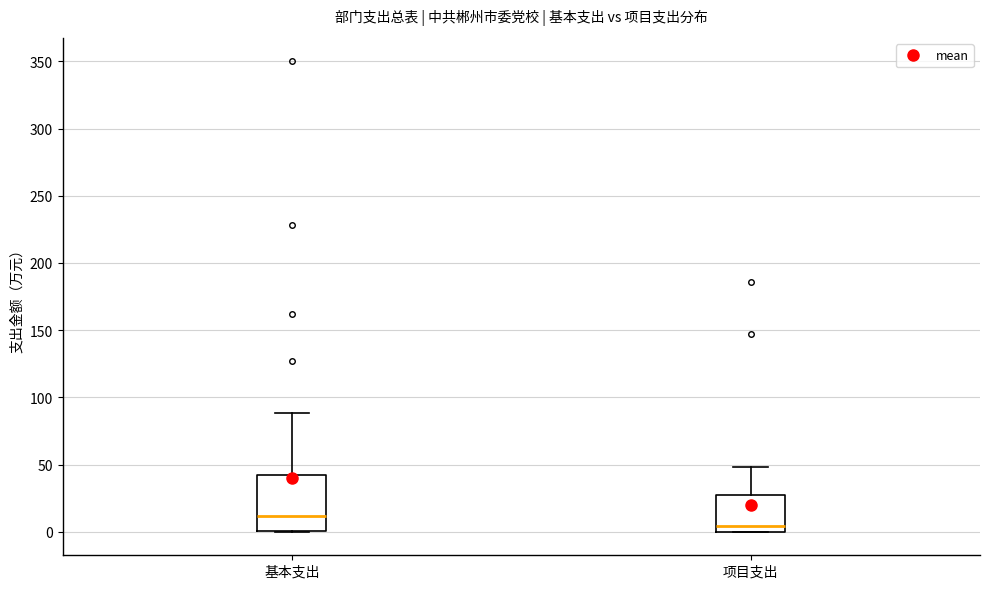

Comparing the boxes themselves (not the whiskers), which one is the tallest?

基本支出